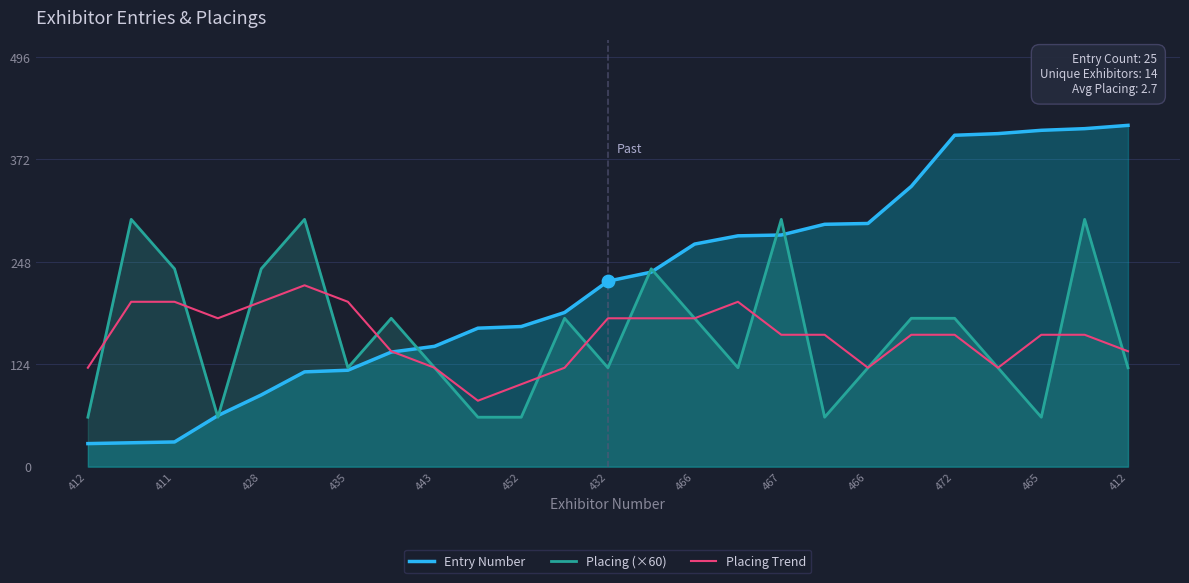

At how many categories does at least one series exceed 346?

5